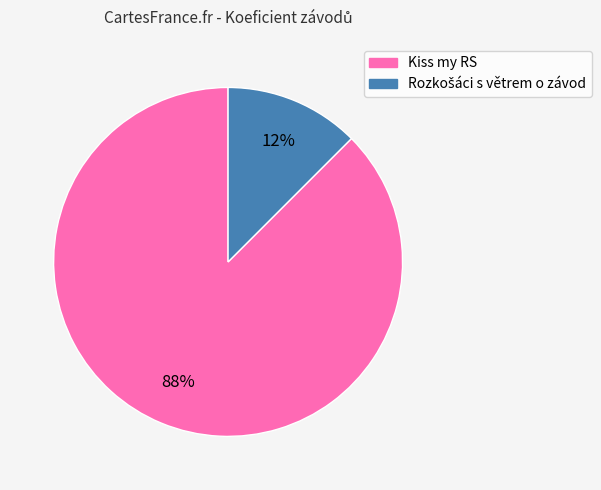

Does any single category account for the majority?

Yes